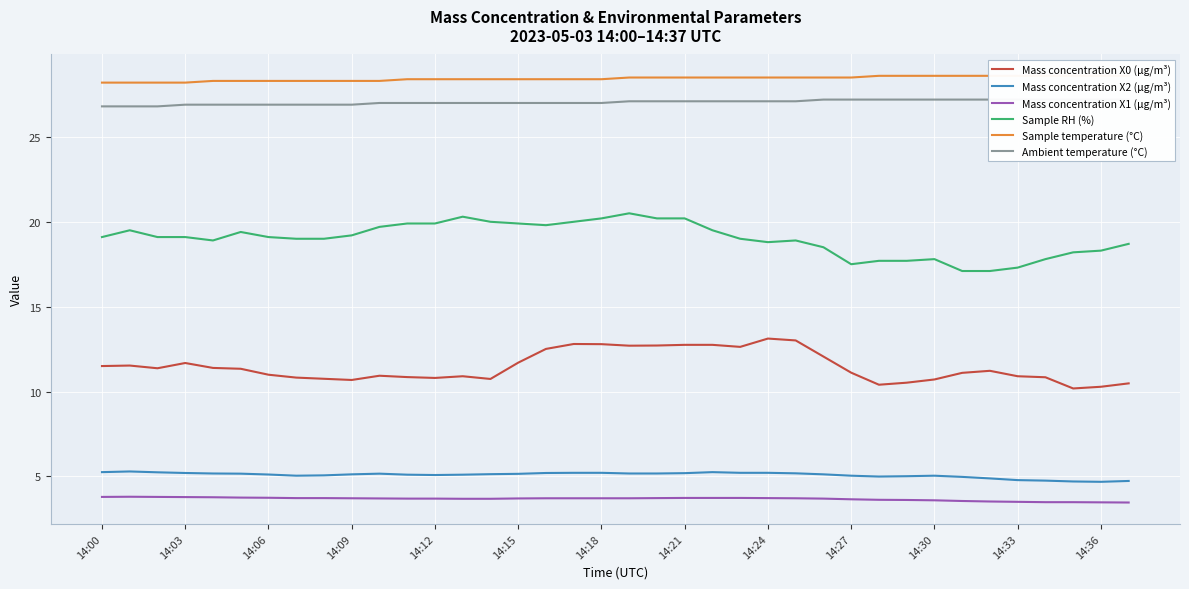

How many data points in Mass concentration X2 (μg/m³) are less than 5?

8